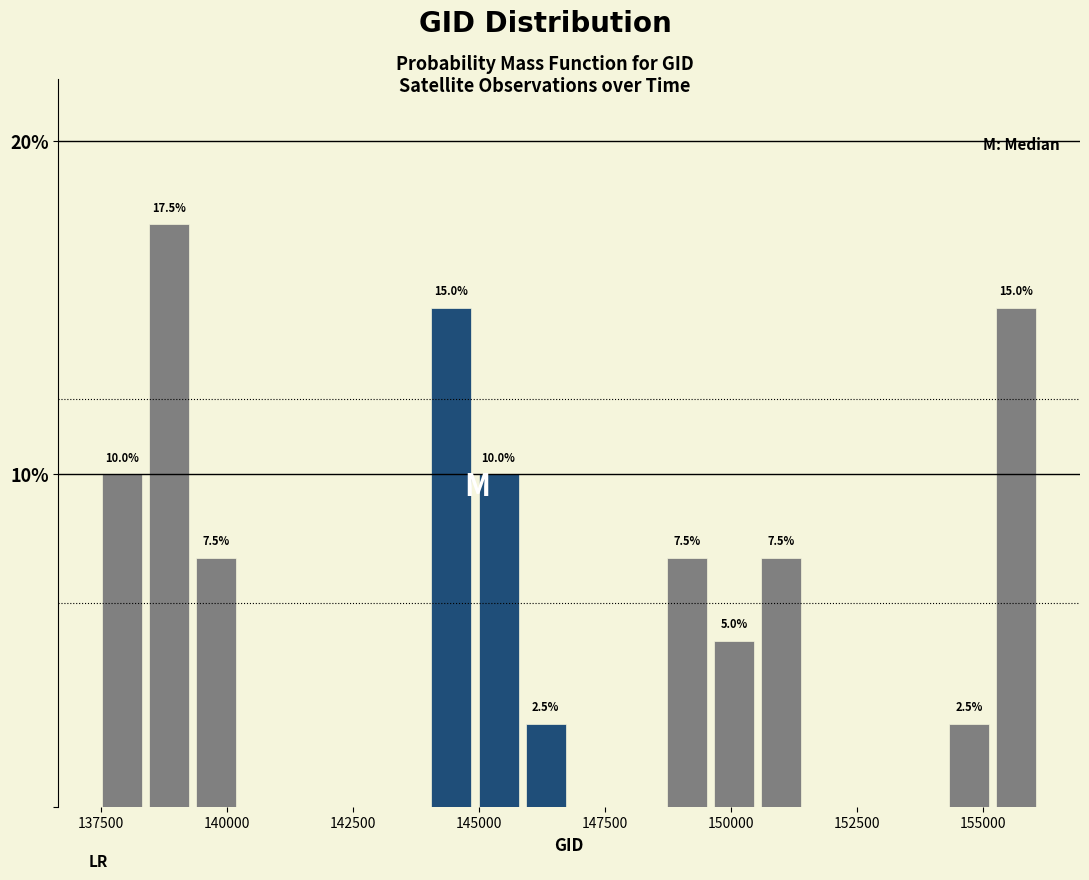

Around what value on the x-axis is the tallest bar? Give the approximate position of its centre, as read against the axis.

139000